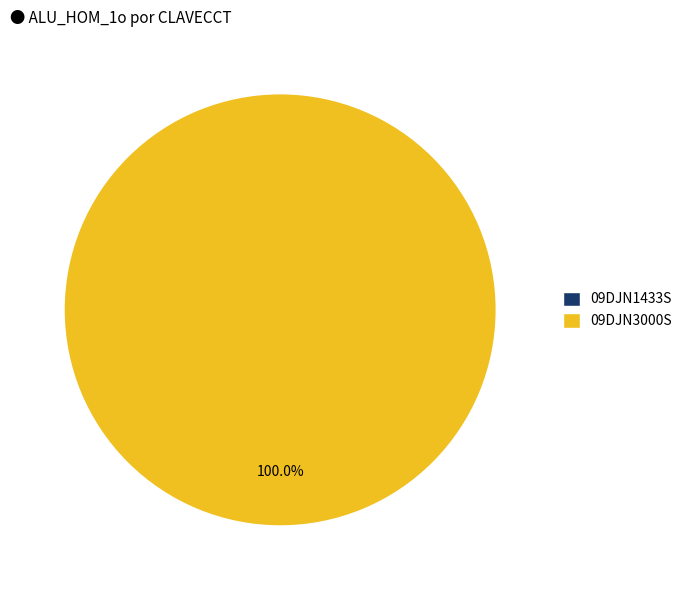

What percentage is NOT represented by 09DJN1433S?

100.0%